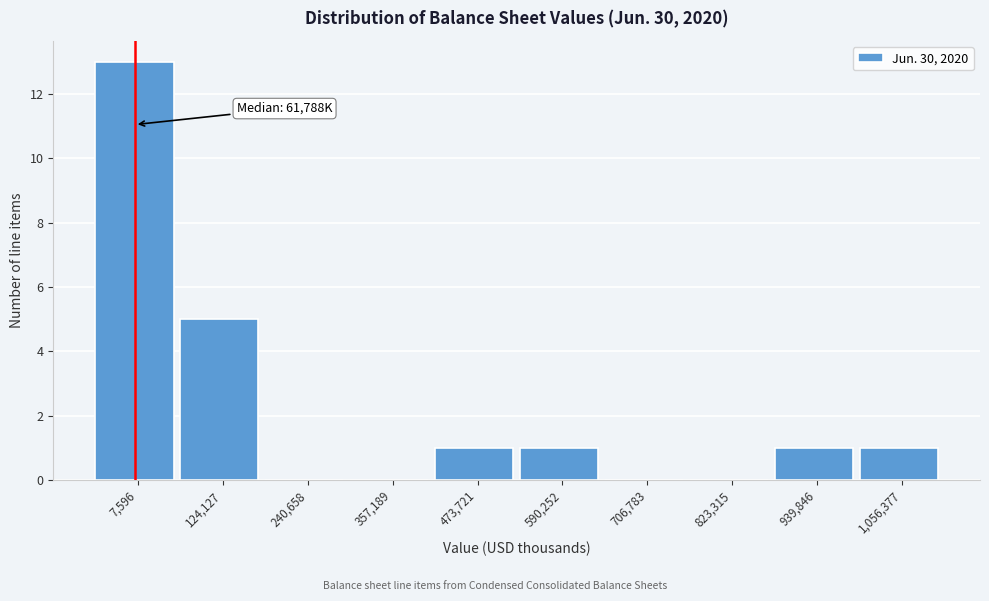

Reading left to right, transcribe all the data shown in this chart.

7,596=13	124,127=5	240,658=0	357,189=0	473,721=1	590,252=1	706,783=0	823,315=0	939,846=1	1,056,377=1